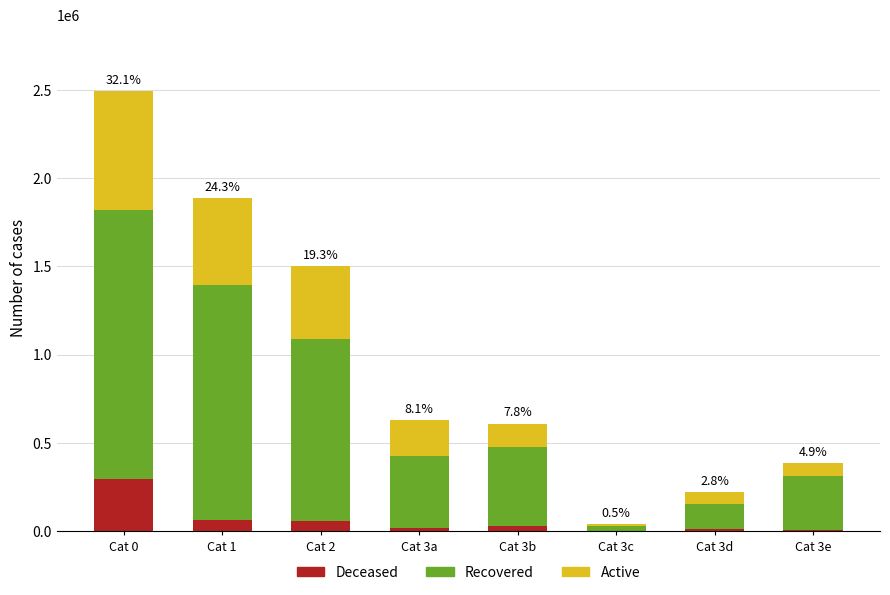

At which category is the sum across all series the highest?

Cat 0